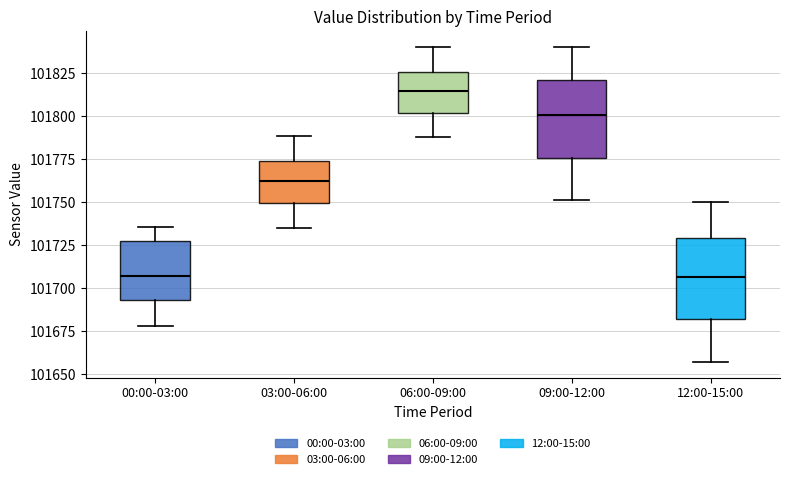

Reading left to right, transcribe this box plot: for each box, give where its median line is, the range the box spans, and where its two whiskers end, as read against the y-axis. The values are not printed on the chart, so give them approximately, as read against the axis.

00:00-03:00: median 101705, box 101695 to 101725, whiskers 101680 to 101735
03:00-06:00: median 101760, box 101750 to 101775, whiskers 101735 to 101790
06:00-09:00: median 101815, box 101800 to 101825, whiskers 101790 to 101840
09:00-12:00: median 101800, box 101775 to 101820, whiskers 101750 to 101840
12:00-15:00: median 101705, box 101680 to 101730, whiskers 101655 to 101750